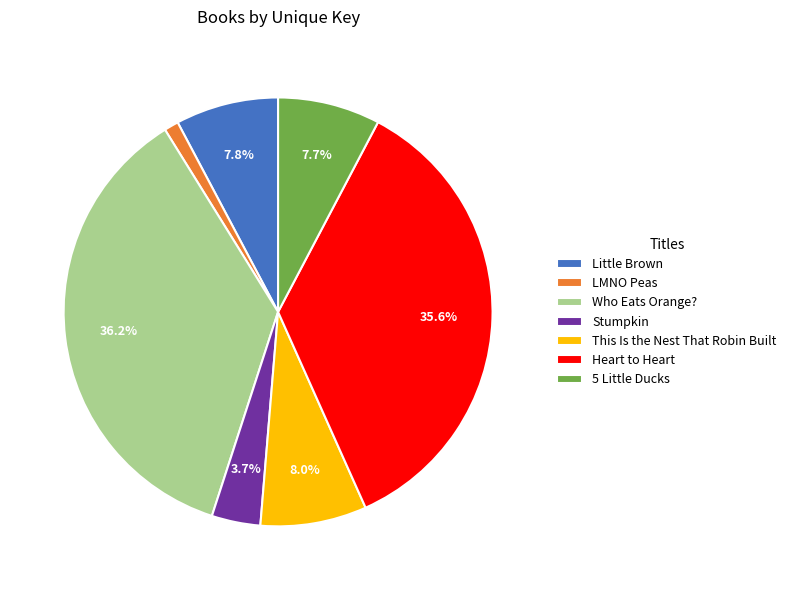

How many slices are in this pie chart?

7